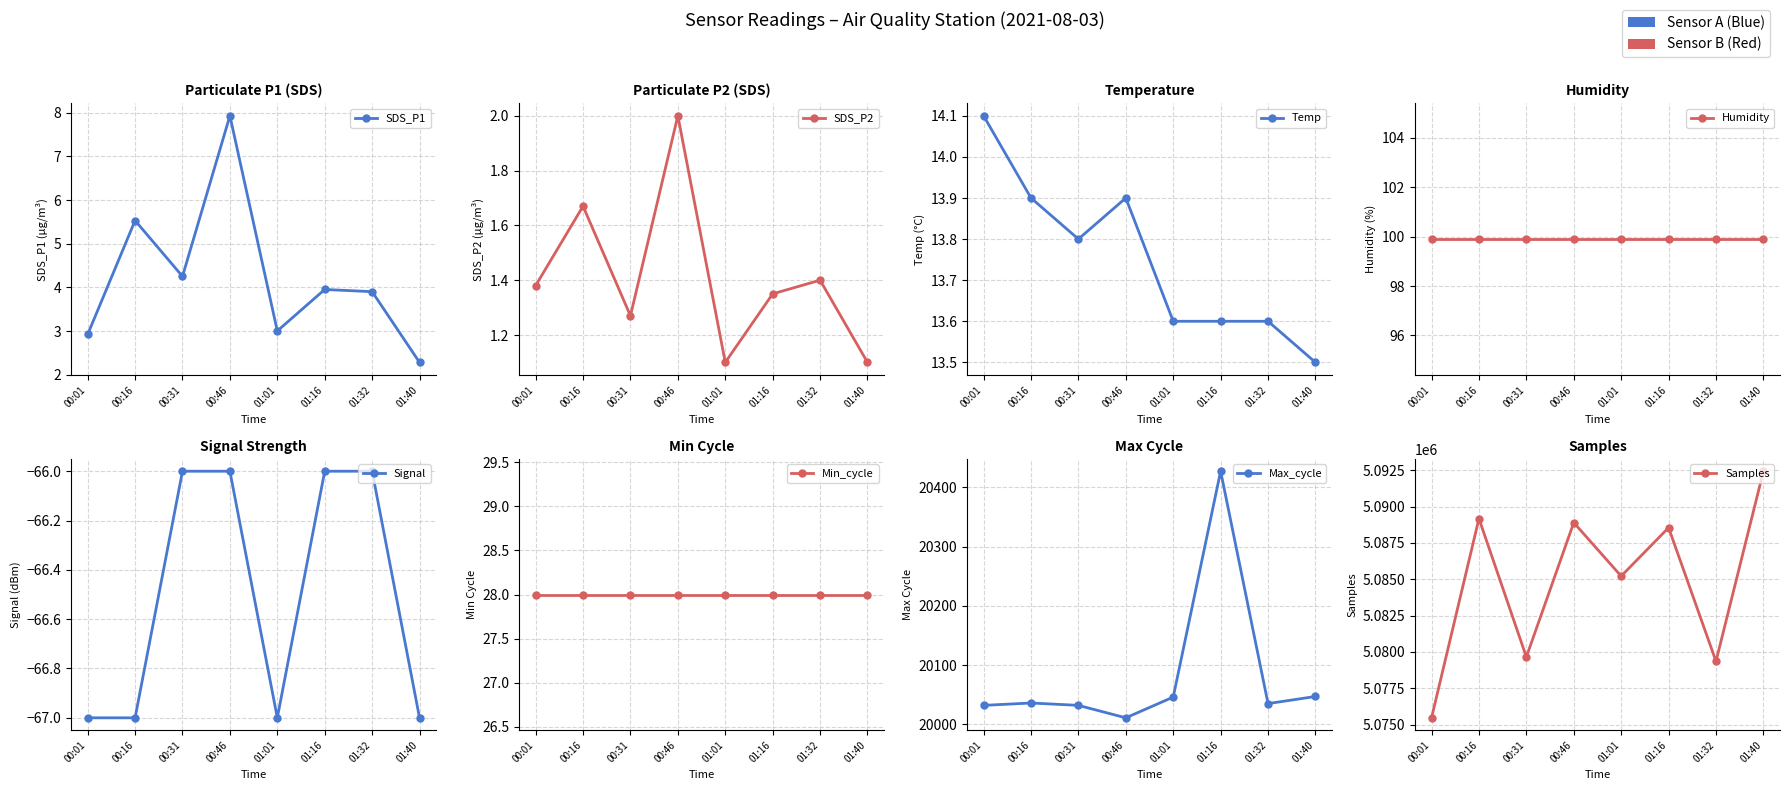

True or false: Temp has a value of 22.8 at 01:01.

False